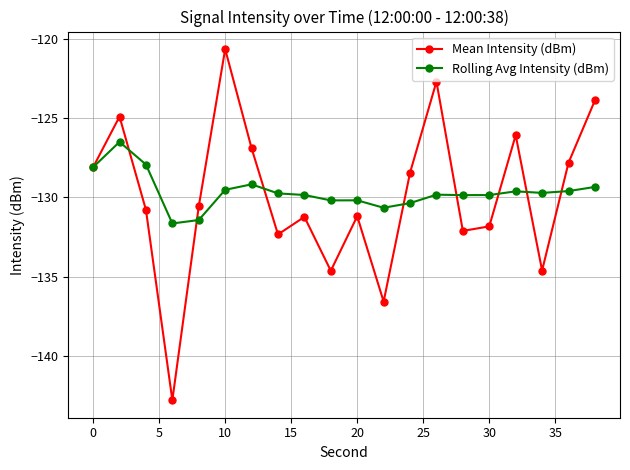

How many data points in Rolling Avg Intensity (dBm) are above -129?

3